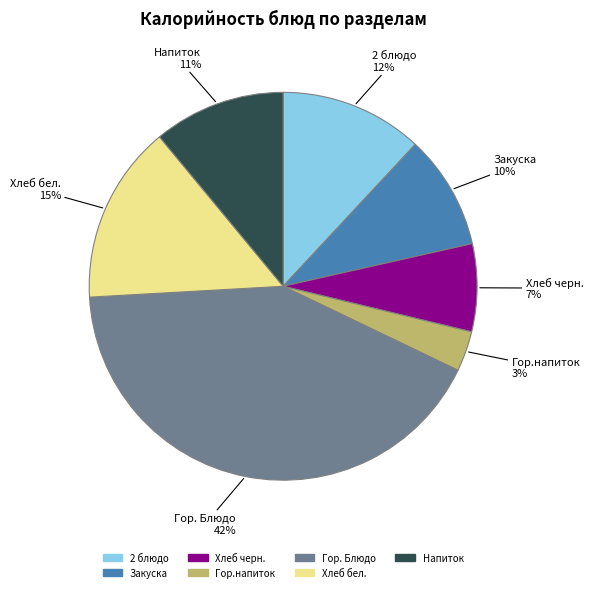

To the nearest percent, what is the difference between the Напиток and Гор.напиток slice percentages?

8%